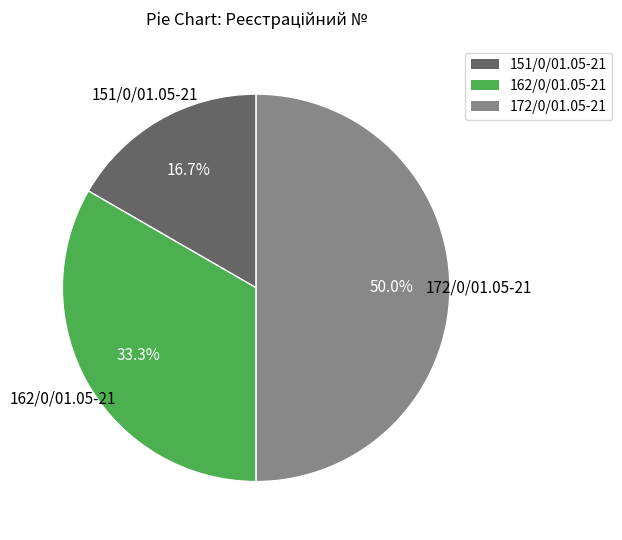

Which slice is the smallest?

151/0/01.05-21